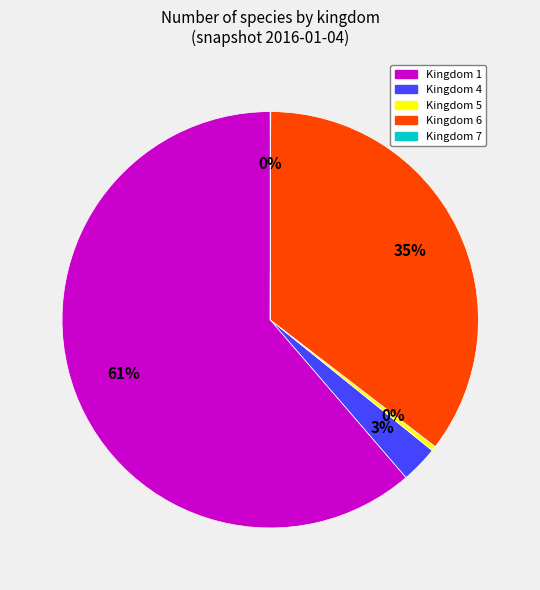

Which category accounts for the majority?

Kingdom 1